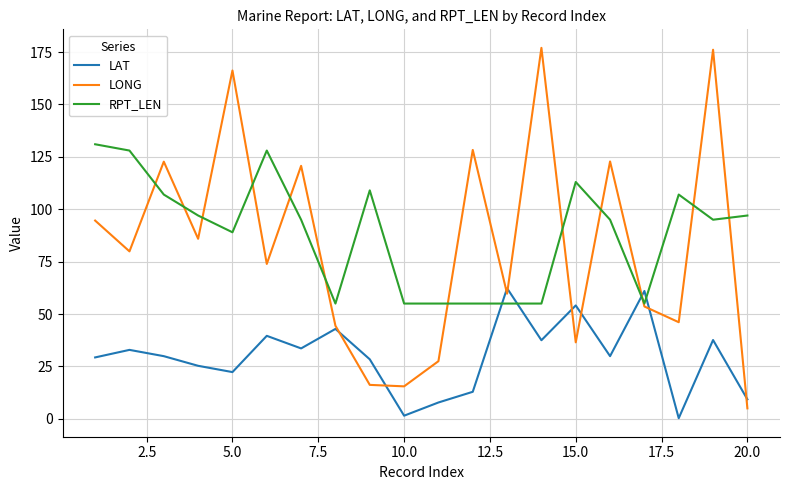

Rank the series by their maximum value, from lowest to highest.

LAT, RPT_LEN, LONG